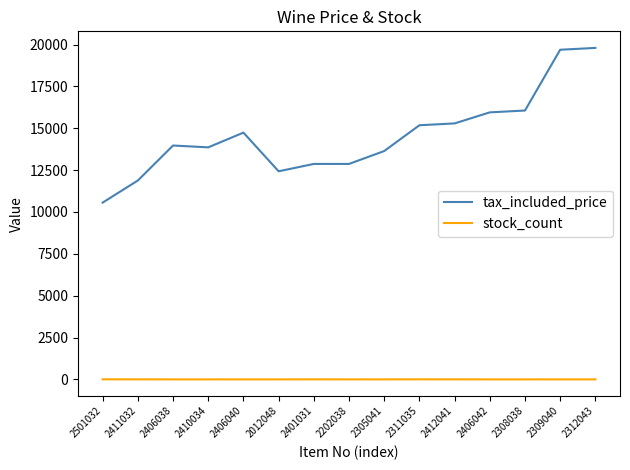

Is the value of stock_count at 2406038 greater than the value of tax_included_price at 2305041?

No